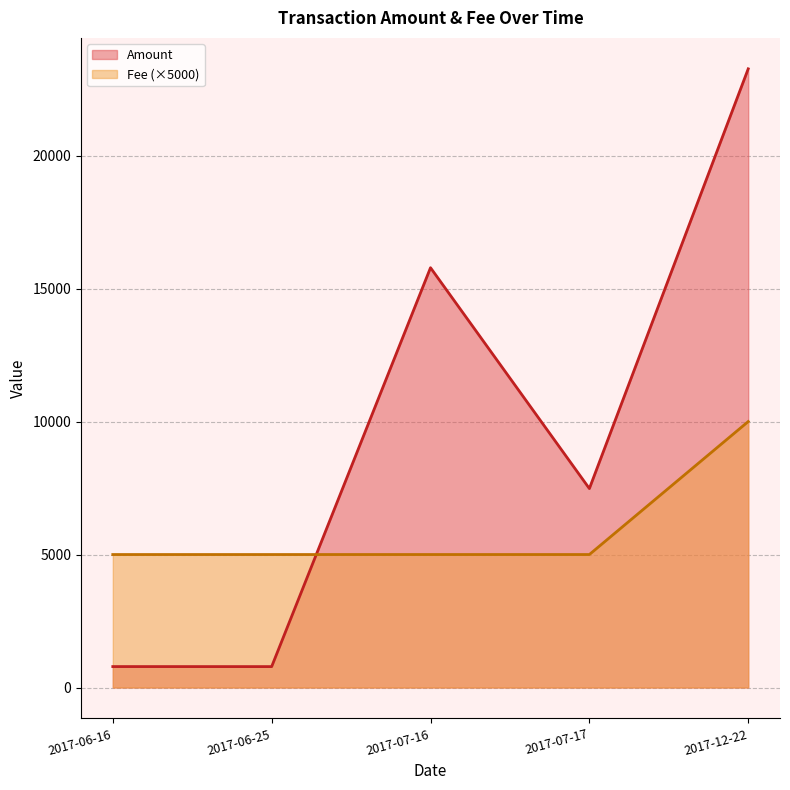

What is the approximate value of Amount at 2017-07-16?

15784.4